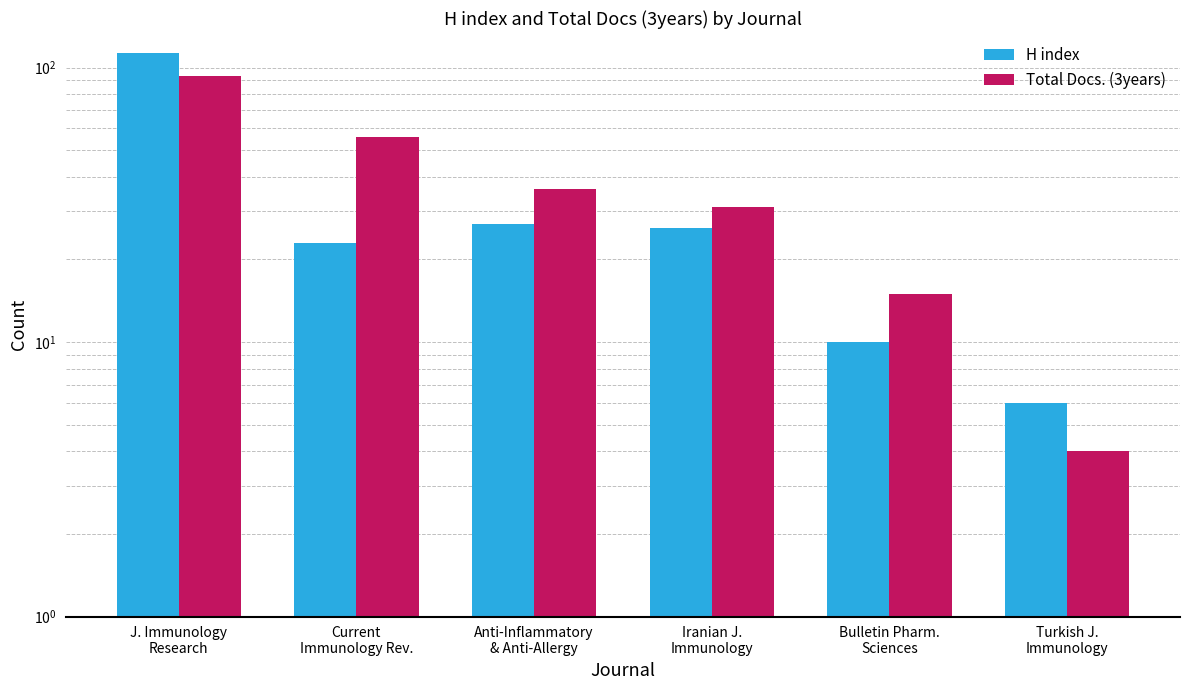

What is the value of the H index bar at the 3rd from the left?

27